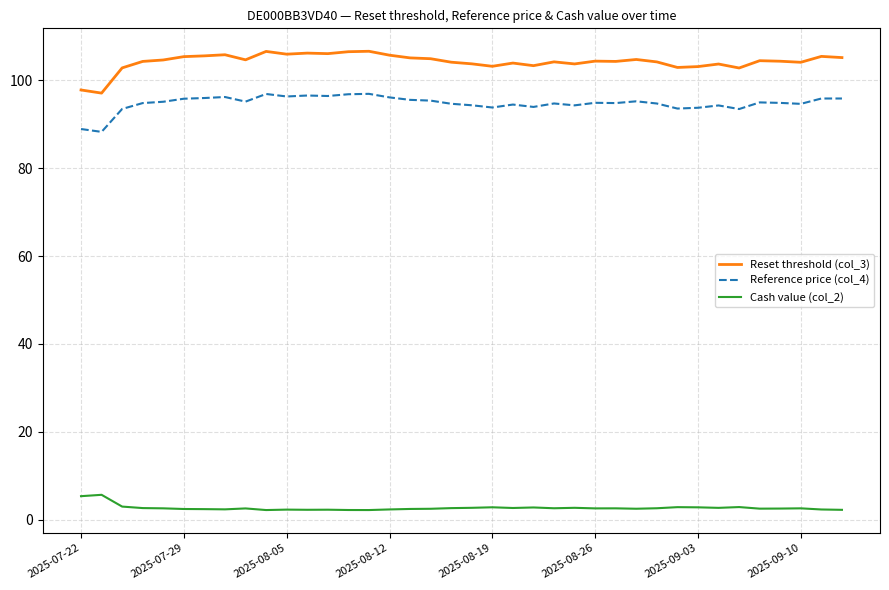

True or false: Reset threshold (col_3) and Cash value (col_2) intersect in this chart.

False